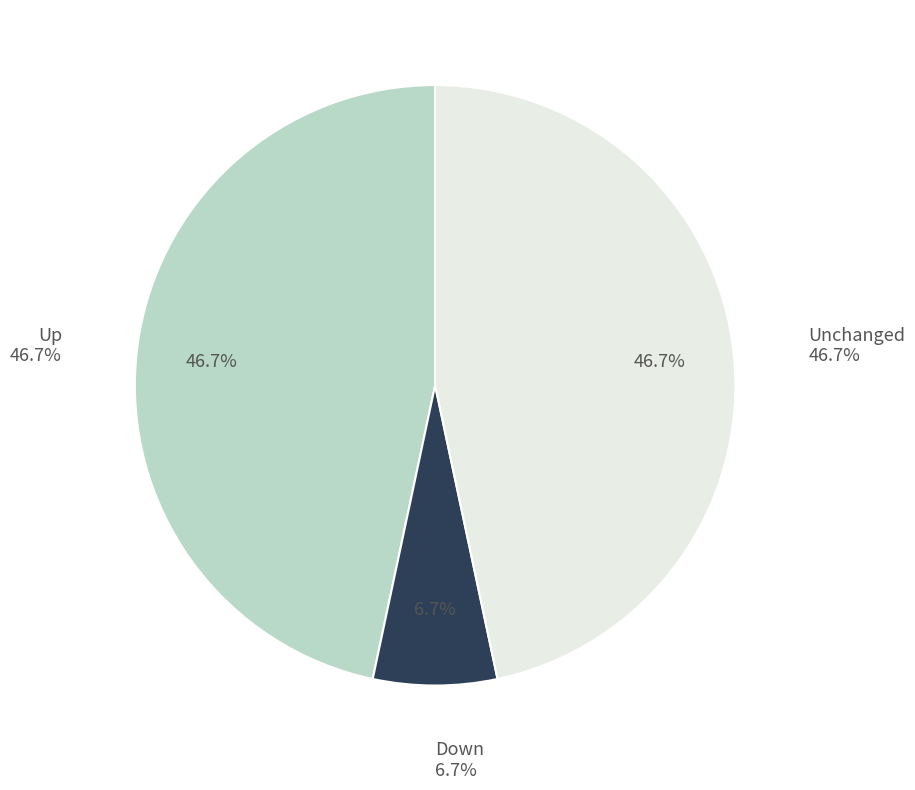

To the nearest percent, what is the average slice percentage?

33%